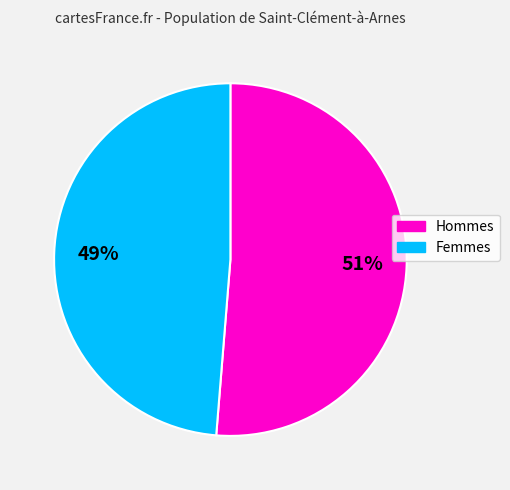

To the nearest percent, what is the average slice percentage?

50%